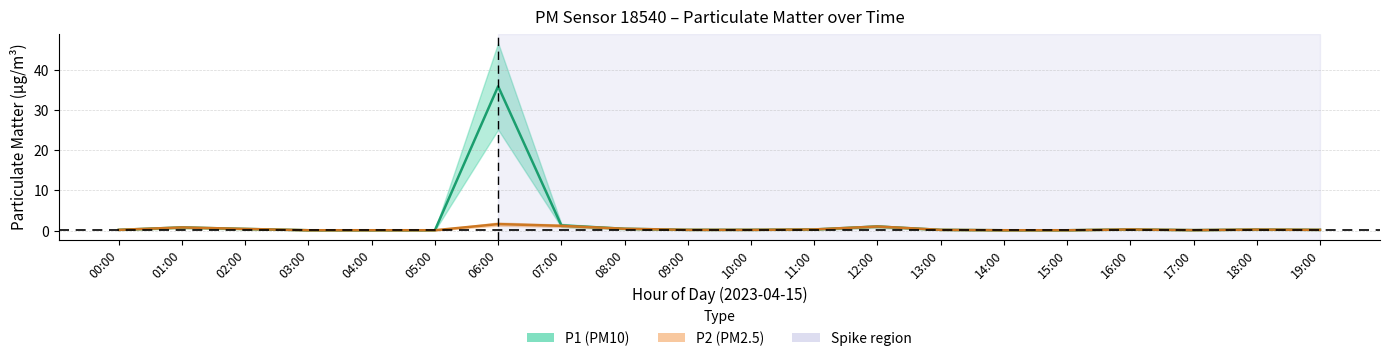

True or false: P2 has more than 1 points higher than both neighbors.

True